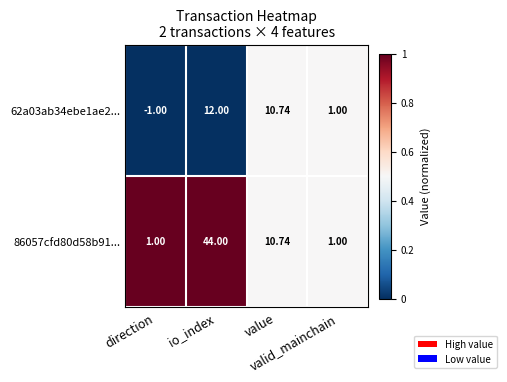

Count the number of categories in the chart.

4